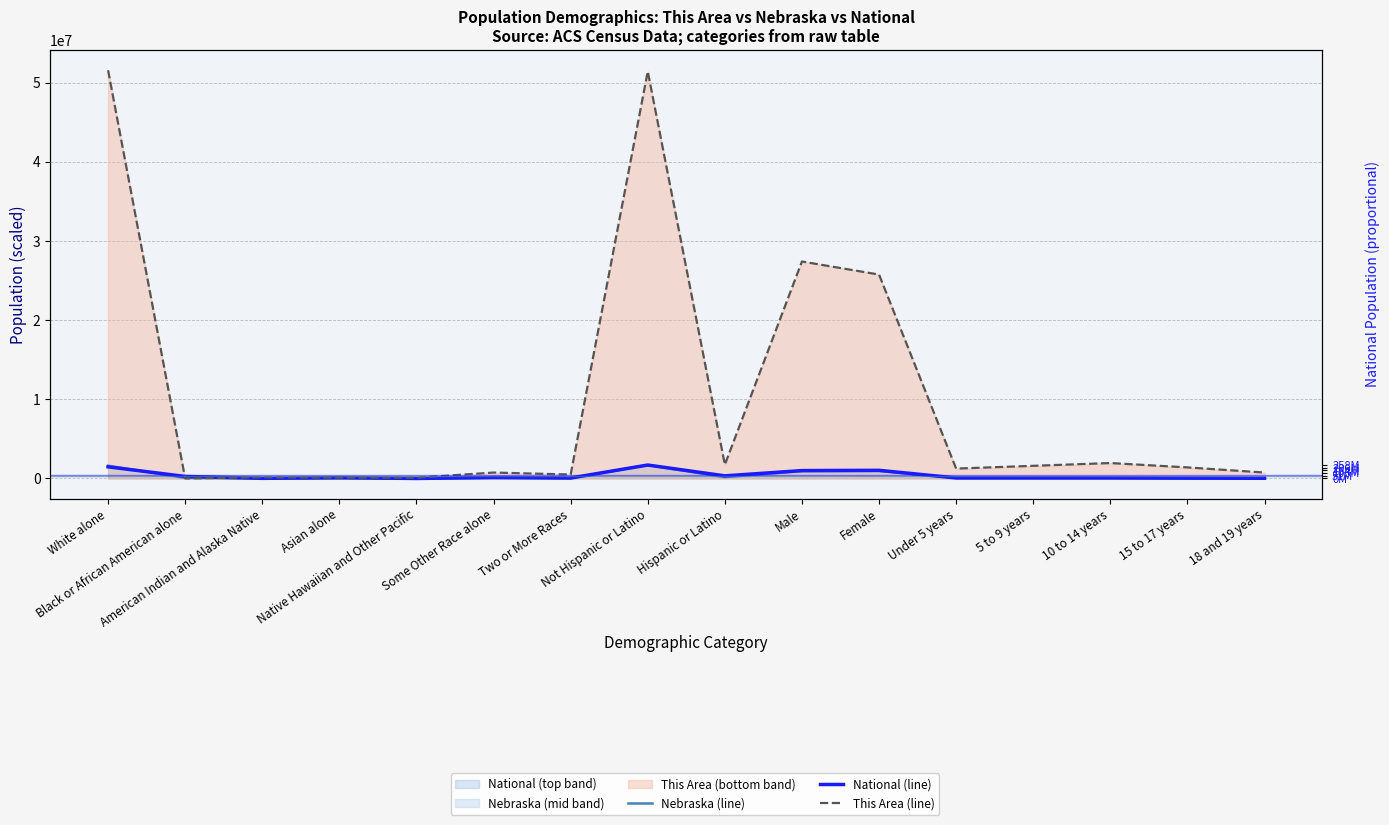

Which series ends up on top after the final intersection of National (line) and This Area (line)?

This Area (line)